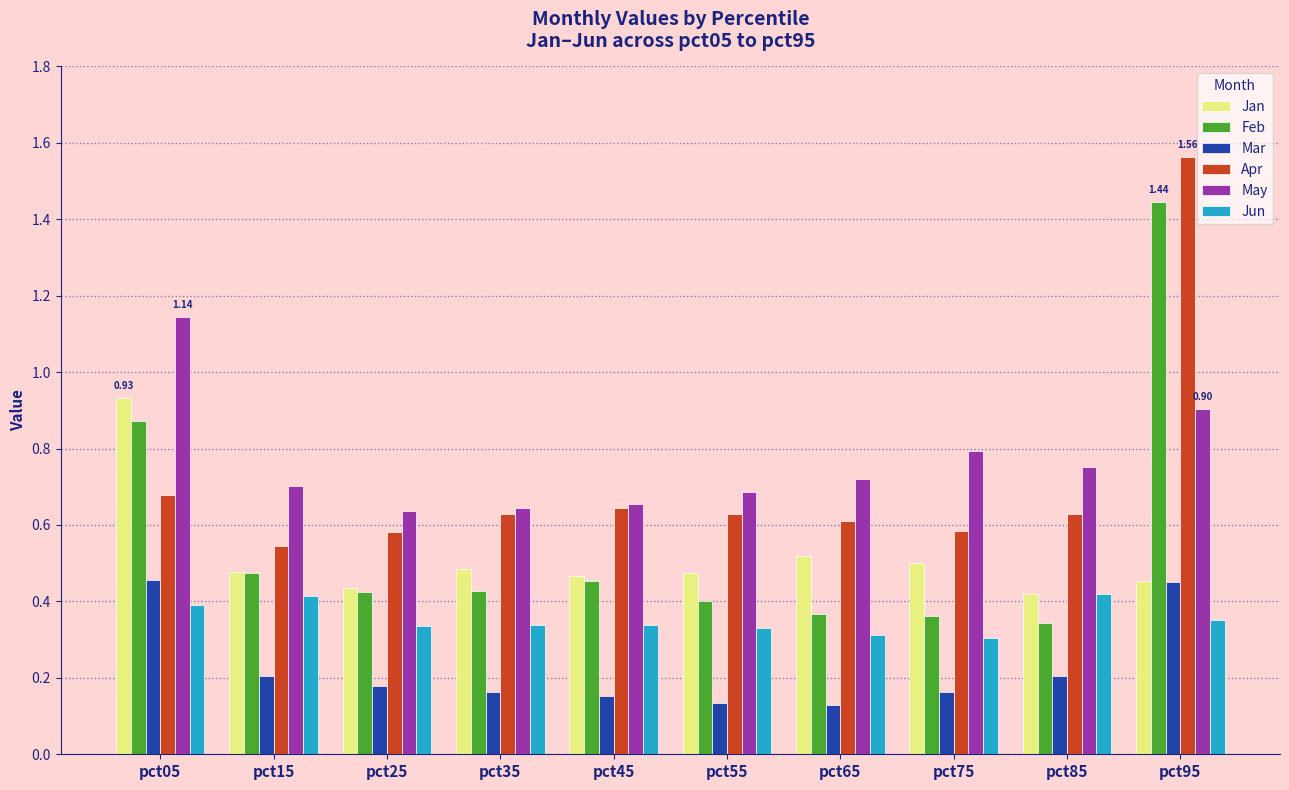

Which series has the widest spread of values?

Feb